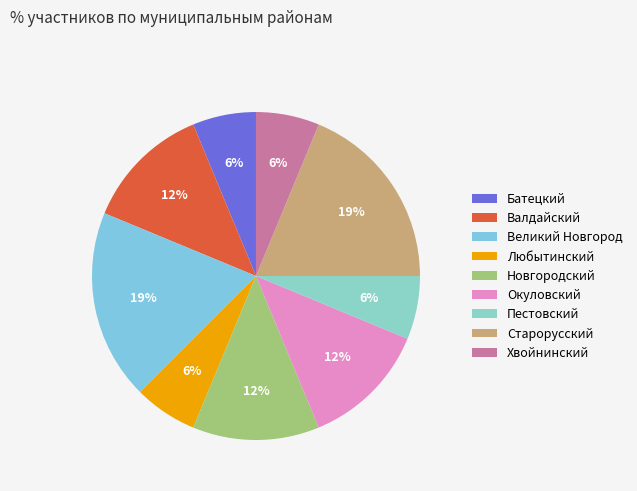

Is it true that Новгородский is 22% of the pie?

False